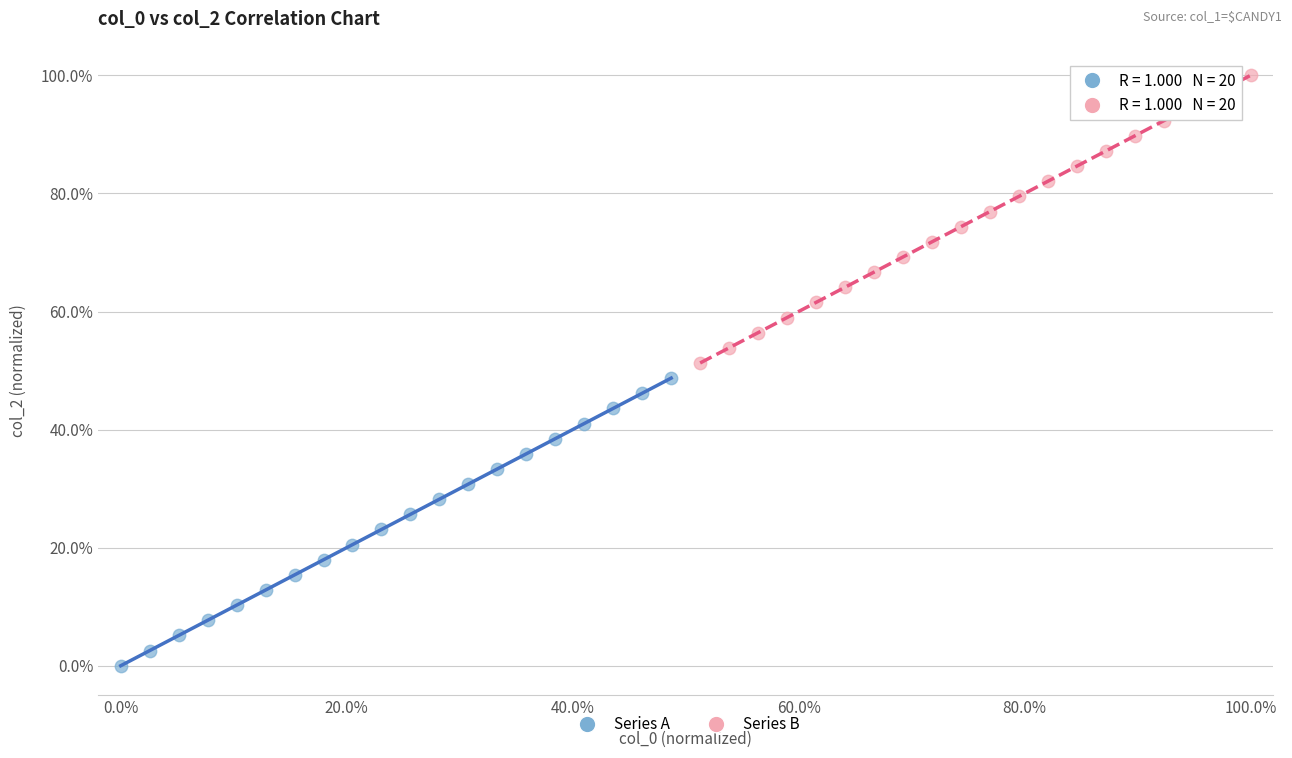

Which series reaches the minimum Y coordinate?

Series A